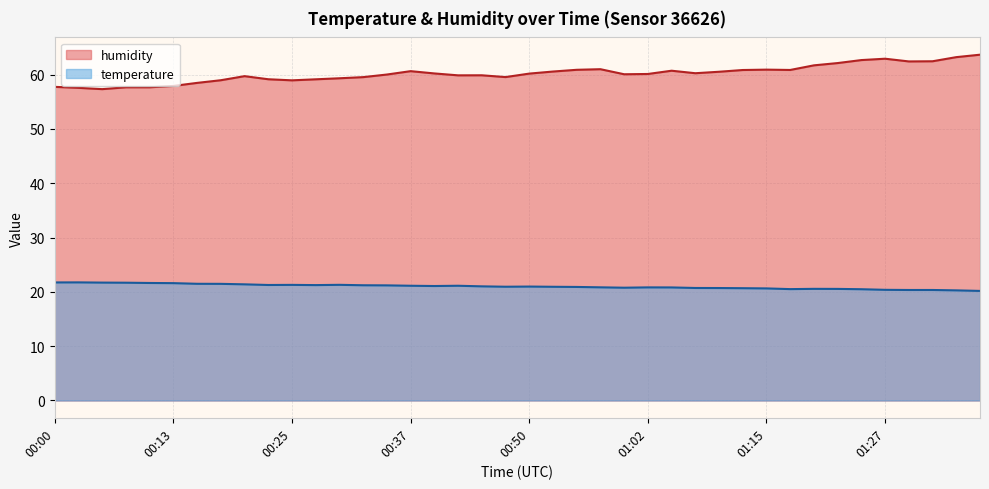

True or false: temperature has more than 0 points higher than both neighbors.

True